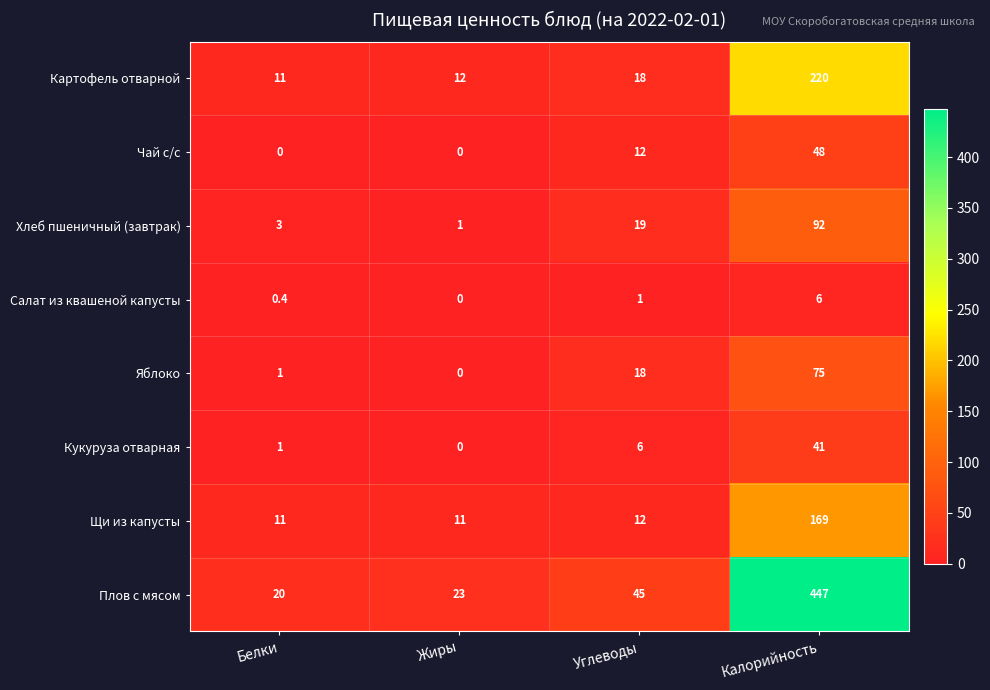

List the labels in order of Яблоко value, smallest first.

Жиры, Белки, Углеводы, Калорийность